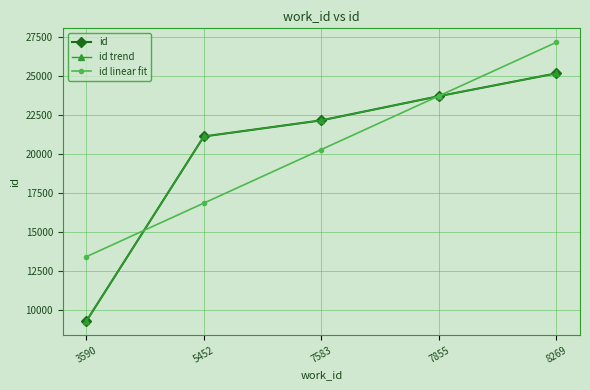

What is the difference between the maximum and minimum values in the id linear fit series?

13727.2